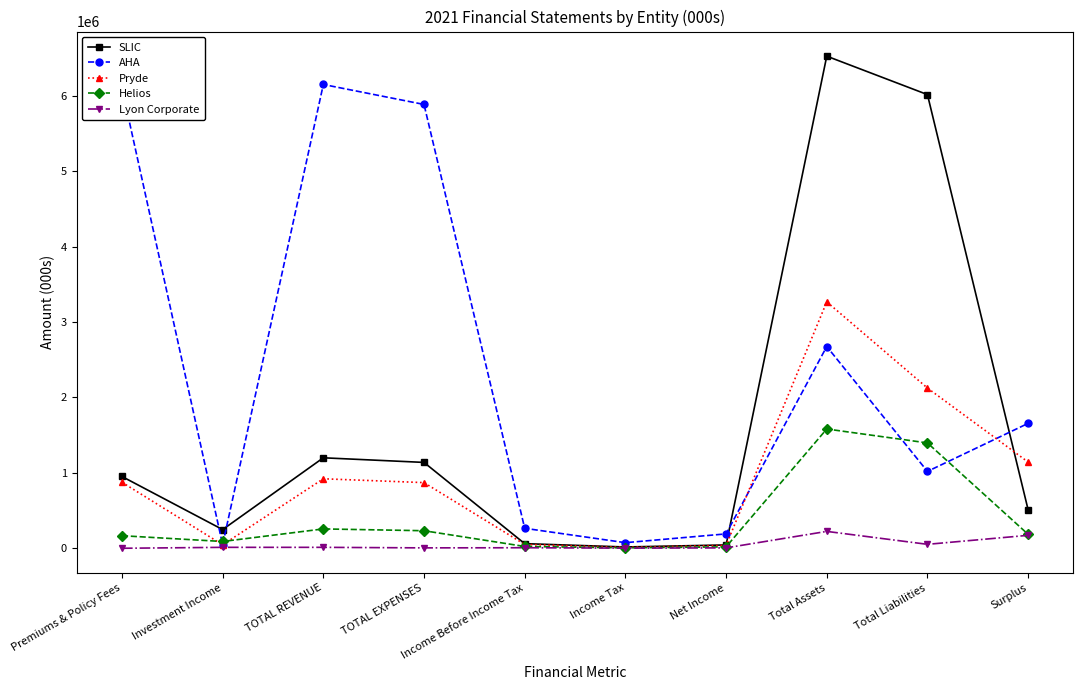

What is the label of the 9th point from the left?

Total Liabilities